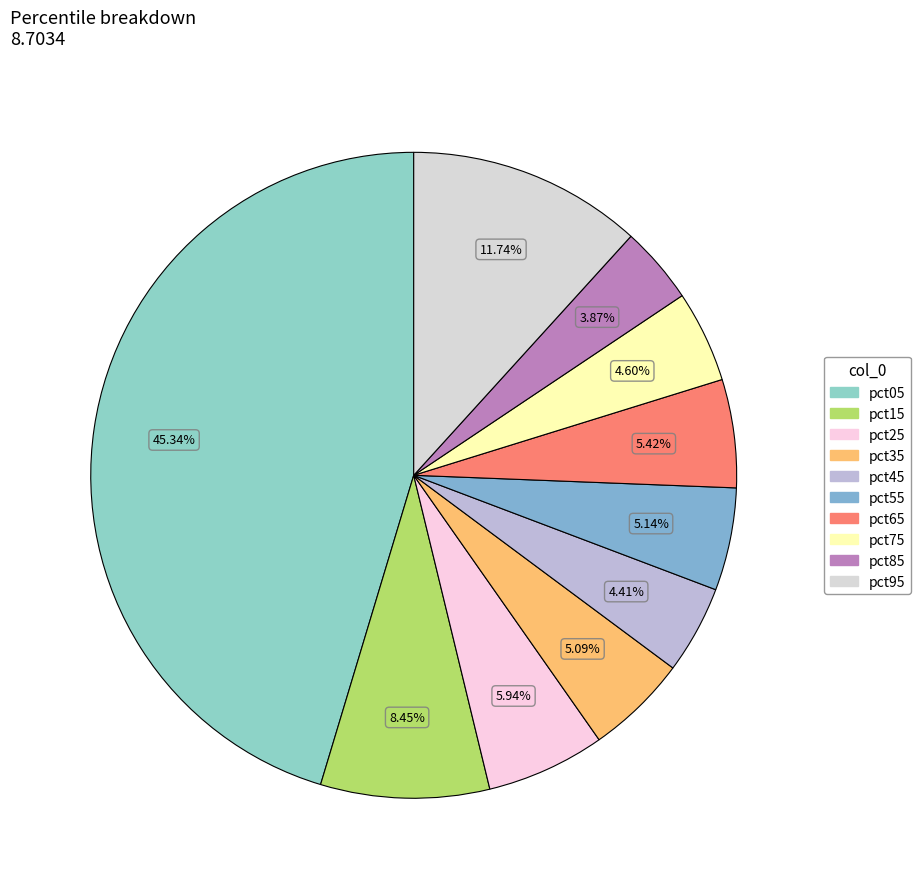

Which slice is the largest?

pct05